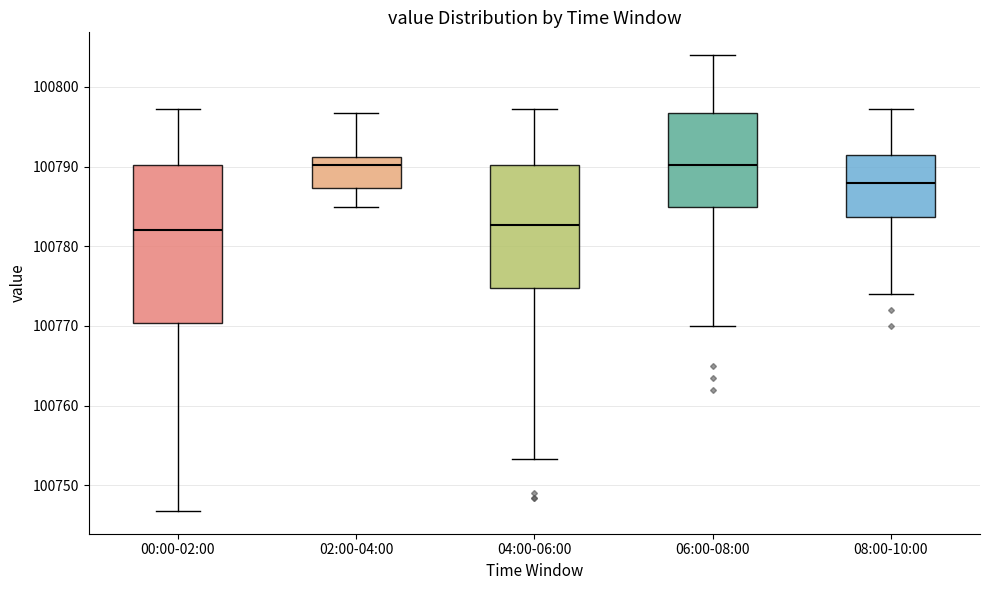

Which box is the tallest, from its lower edge to its upper edge?

00:00-02:00